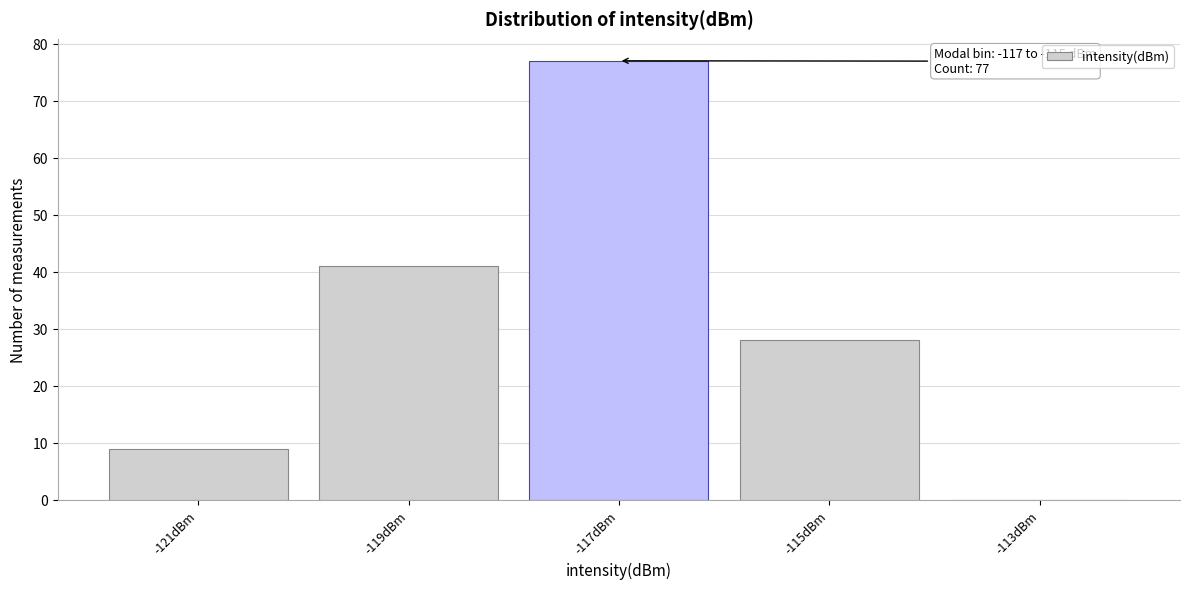

Reading left to right, what are all the values shown in this chart?

-121dBm=9	-119dBm=41	-117dBm=77	-115dBm=28	-113dBm=0